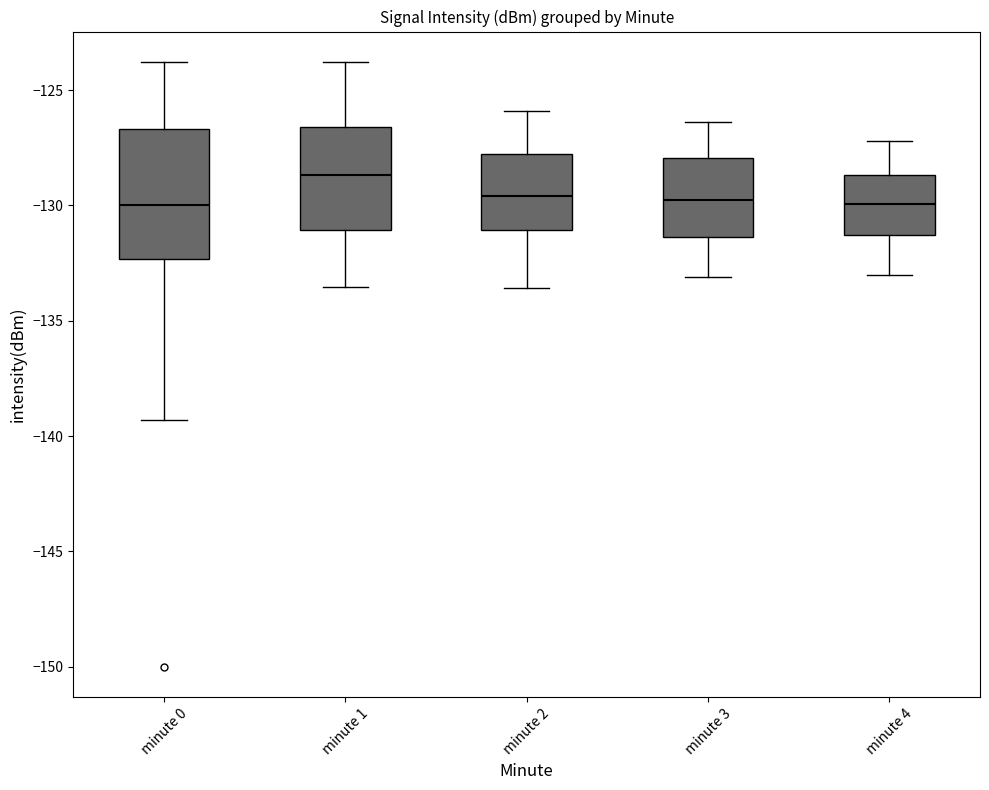

Where does the median line of the box for minute 1 sit on the y-axis? The values are not printed on the chart, so give them approximately, as read against the axis.

-128.5